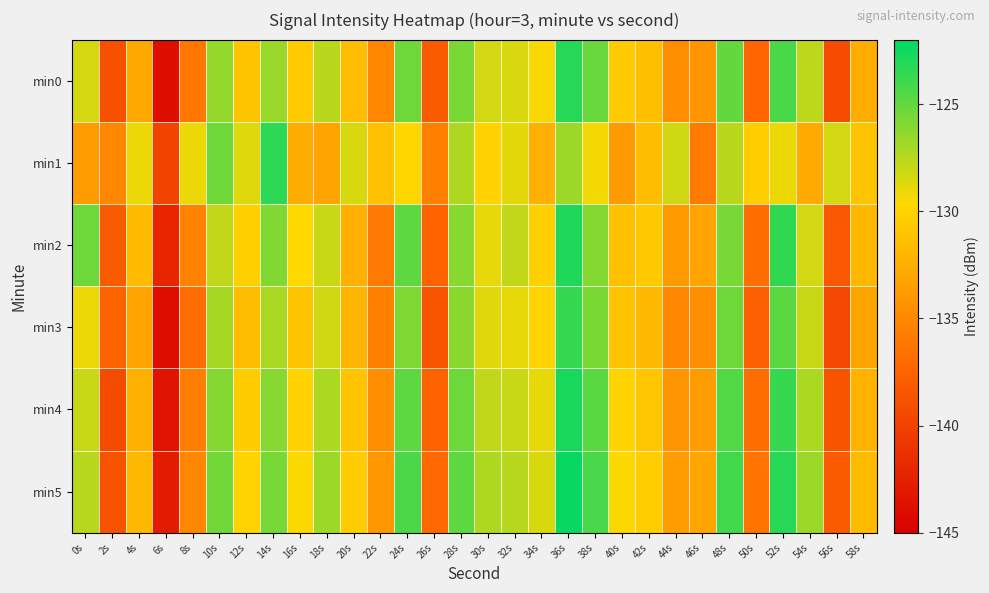

List the series in order of their peak value, highest first.

min5, min4, min2, min0, min1, min3